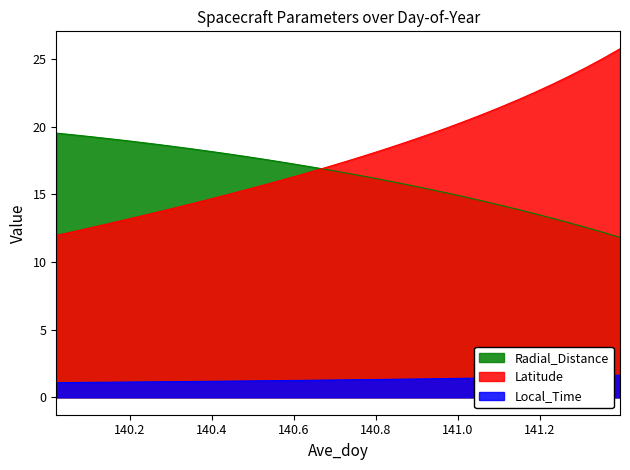

What is the label of the 23rd point from the right?

140.4792